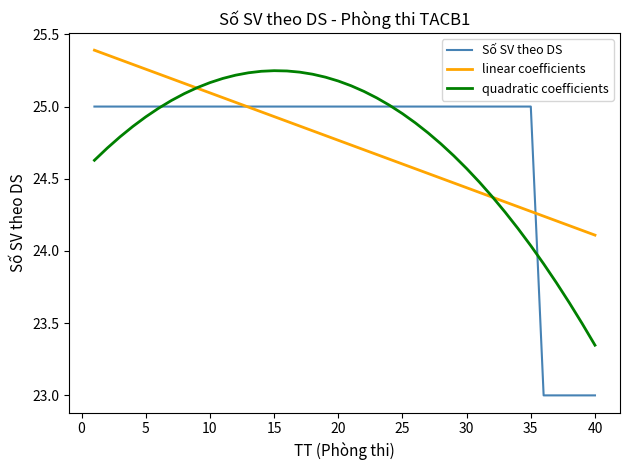

List the series in order of their peak value, lowest first.

Số SV theo DS, quadratic coefficients, linear coefficients